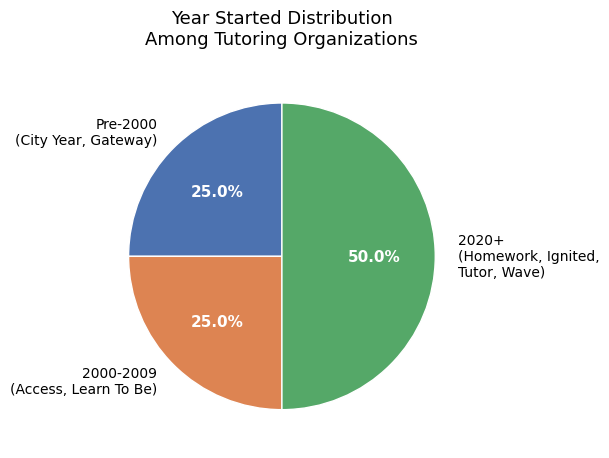

What is the total percentage of 2000-2009 (Access, Learn To Be) and 2020+ (Homework, Ignited, Tutor, Wave)?

75.0%